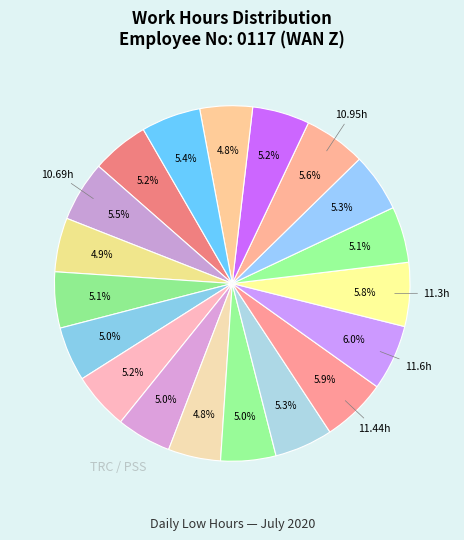

Count the number of slices in the pie.

19